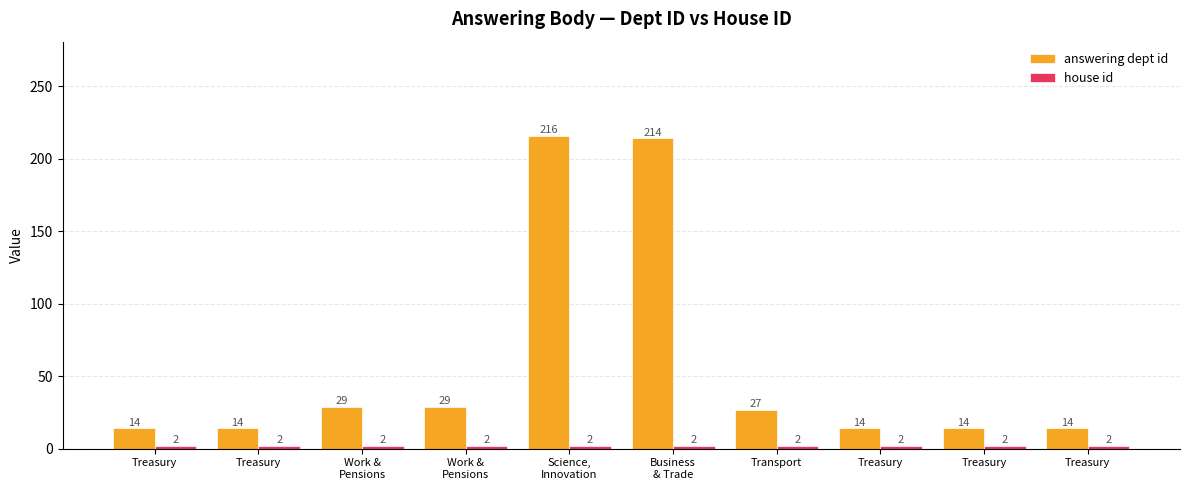

Rank the series by their maximum value, from highest to lowest.

answering dept id, house id